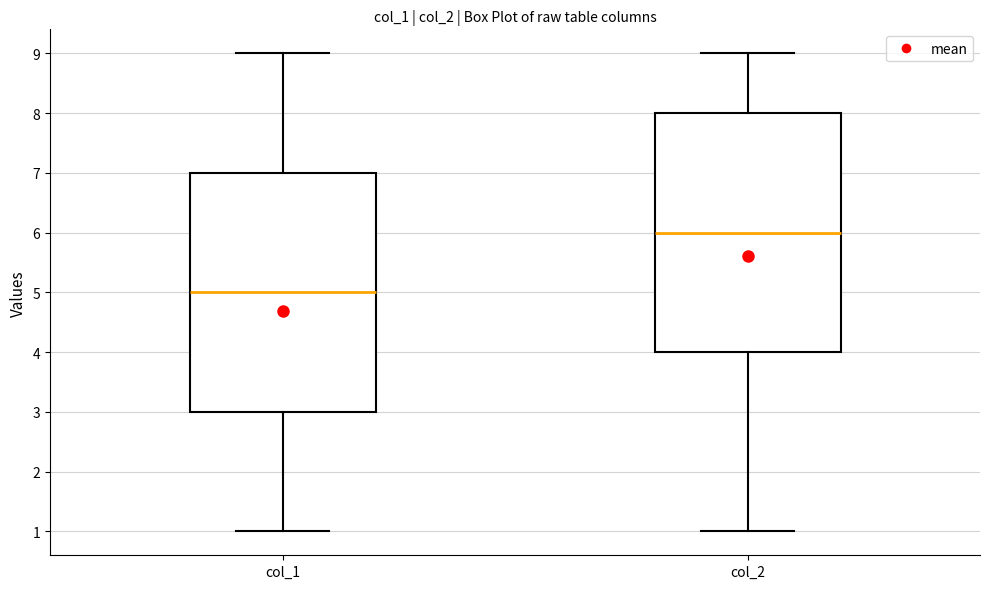

Which box has the highest median line?

col_2